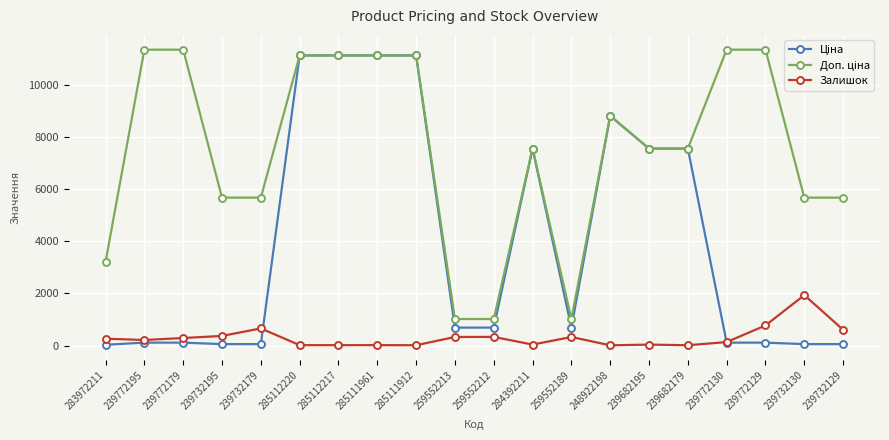

What is the spread (max minus min) of values at 259552212?

684.8